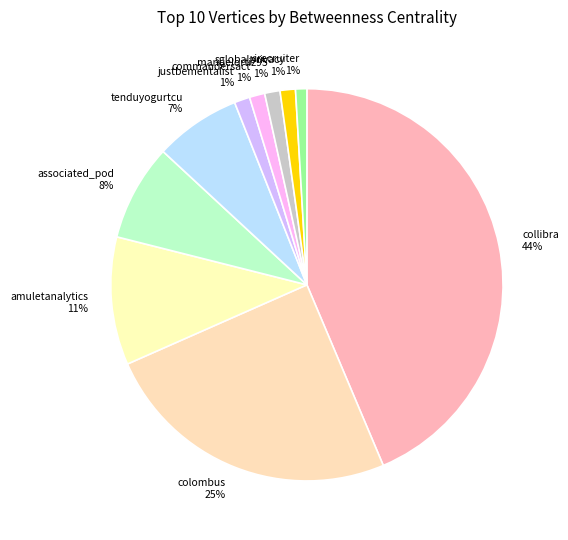

Is there any slice that represents more than half of the pie?

No